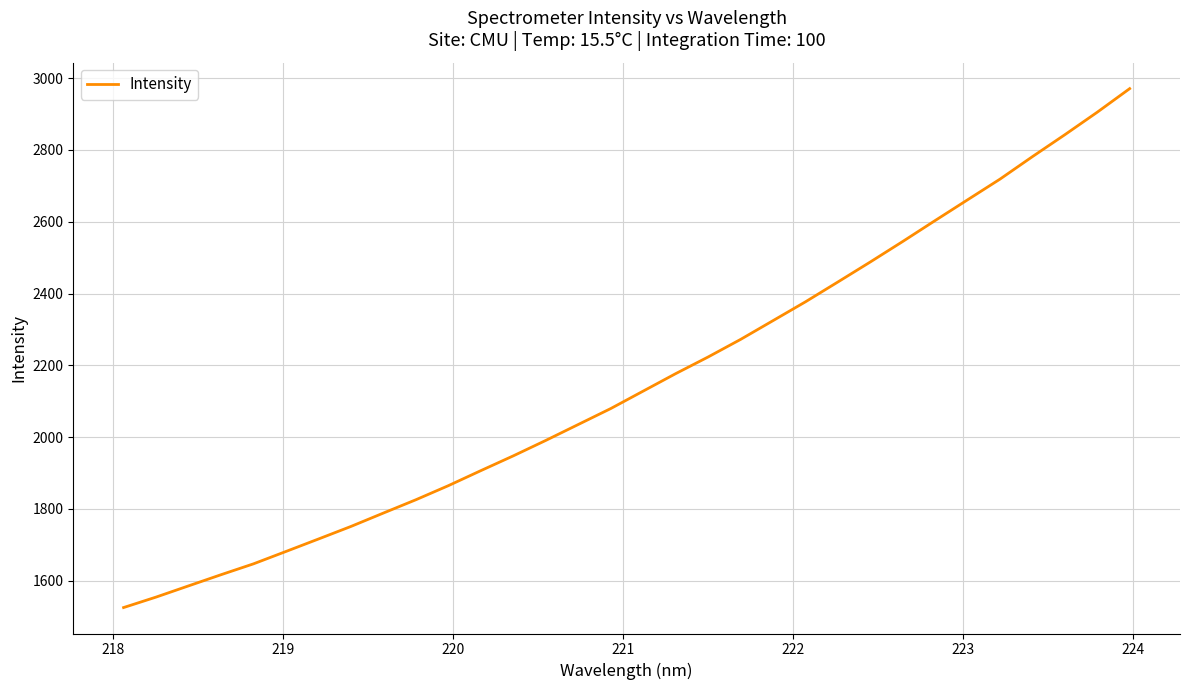

What is the maximum value shown in the chart?

2971.0